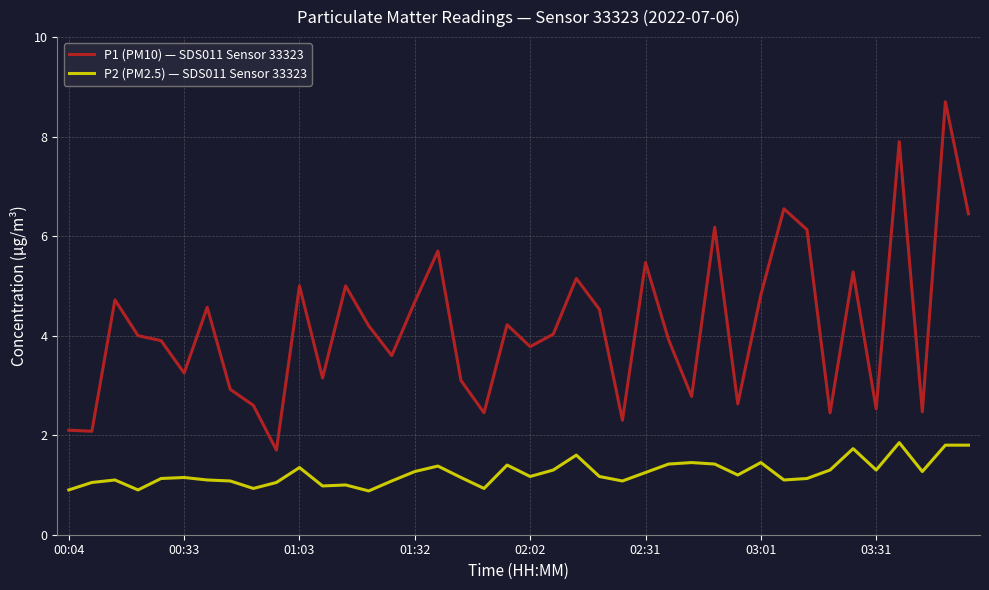

Rank the series by their maximum value, from lowest to highest.

P2 (PM2.5) — SDS011 Sensor 33323, P1 (PM10) — SDS011 Sensor 33323